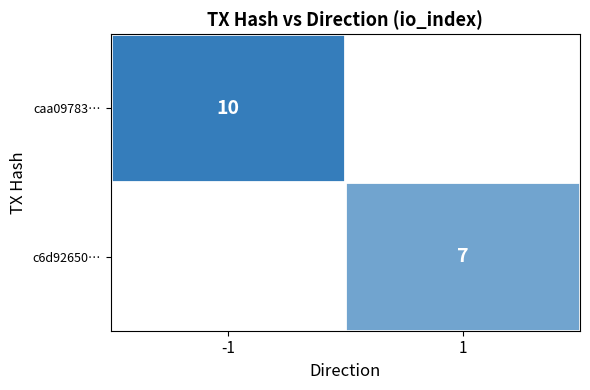

What is the average value of the c6d92650 series?

4